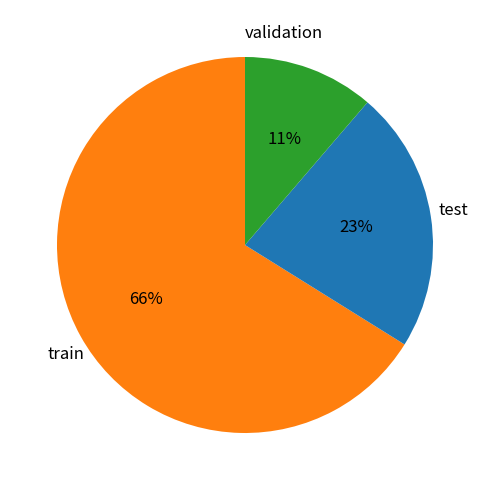

How many slices are in this pie chart?

3